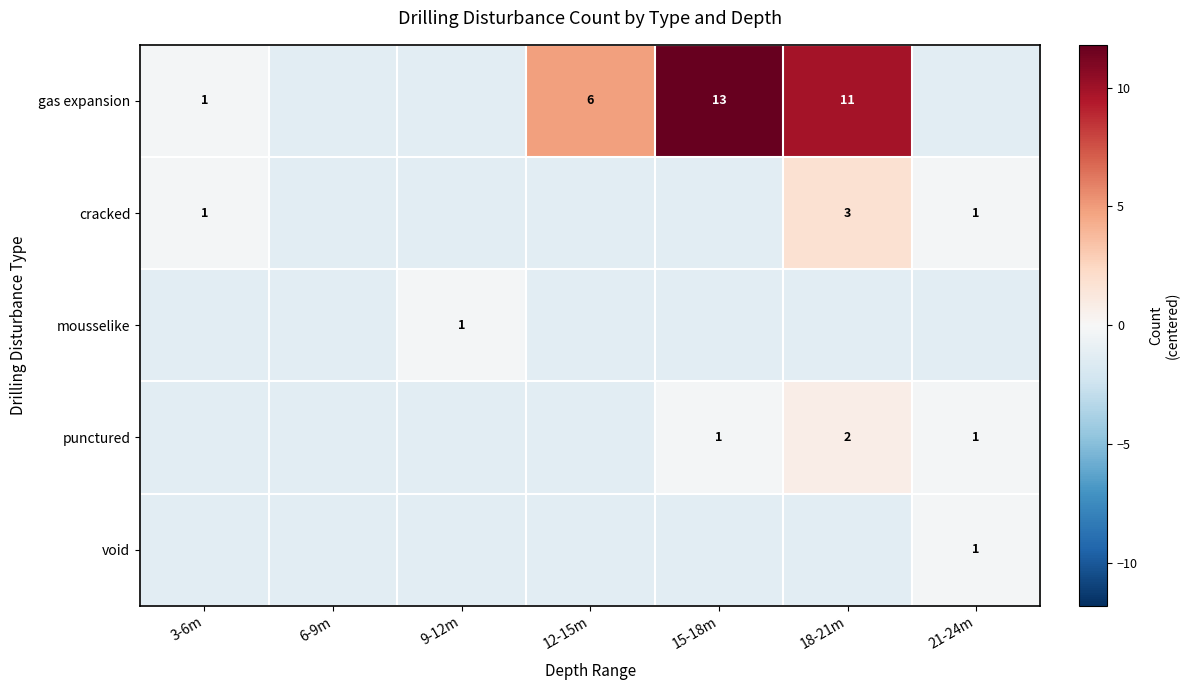

True or false: mousselike has a value of 1.0 at 9-12m.

True